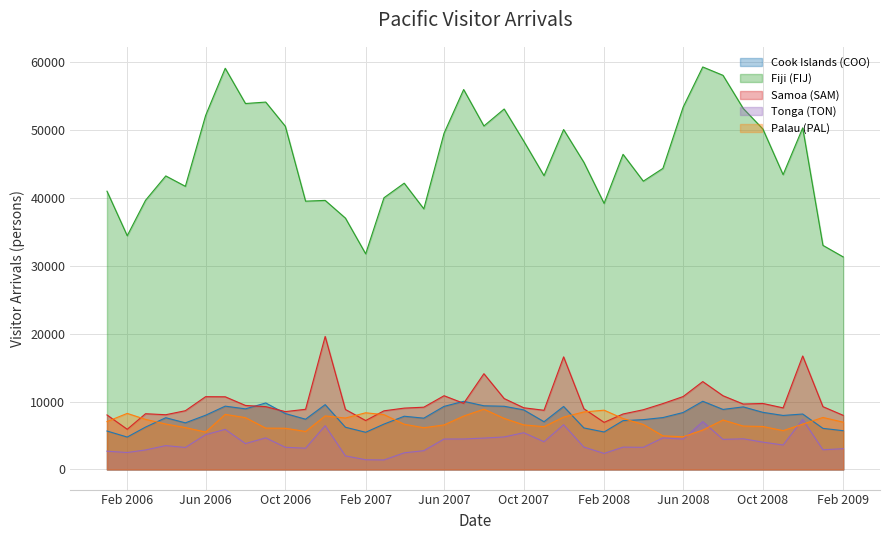

What is the difference between the highest and lowest values at Feb 2009?

28227